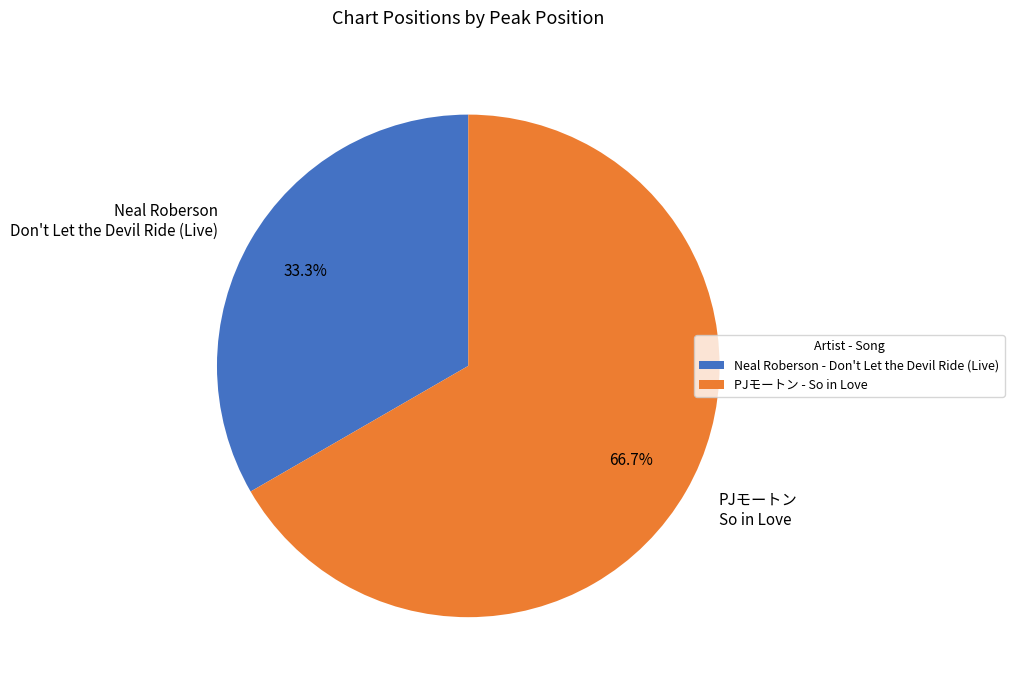

What portion of the pie excludes PJモートン So in Love?

33.3%